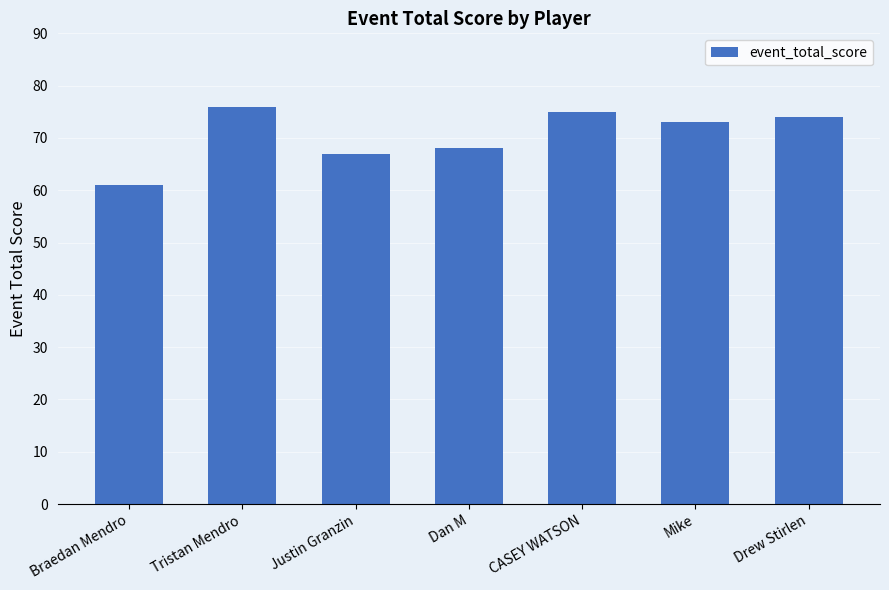

Reading left to right, list all the values displayed in this chart.

61	76	67	68	75	73	74